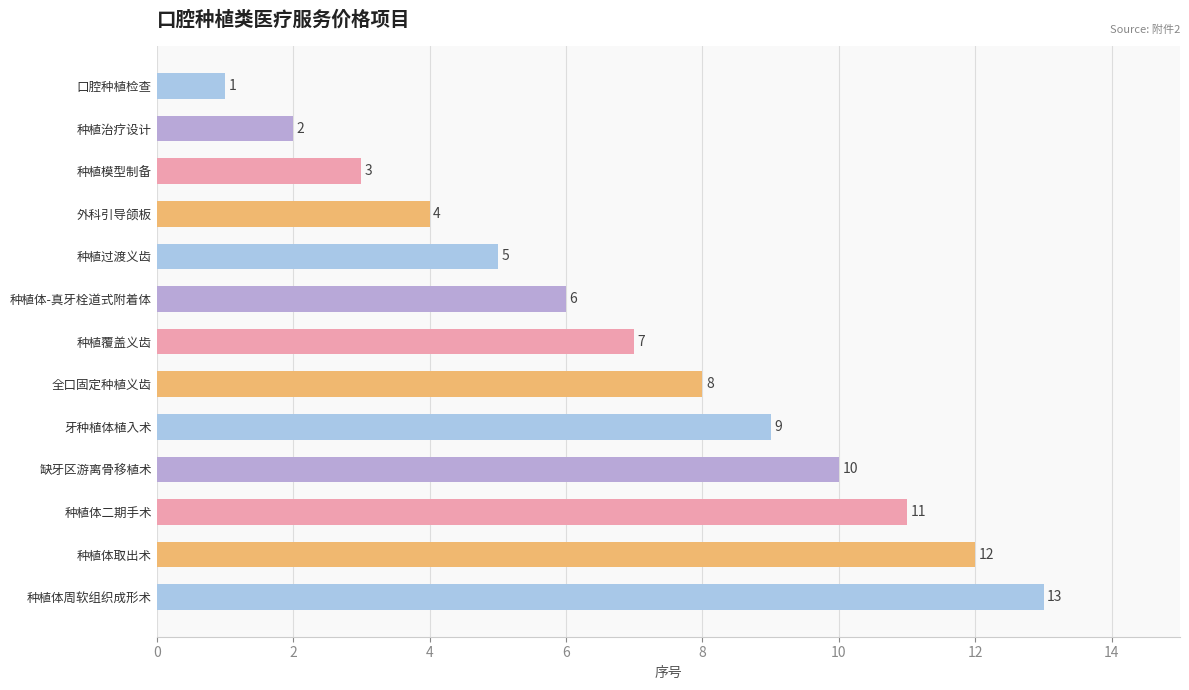

How many distinct data groups are displayed?

1